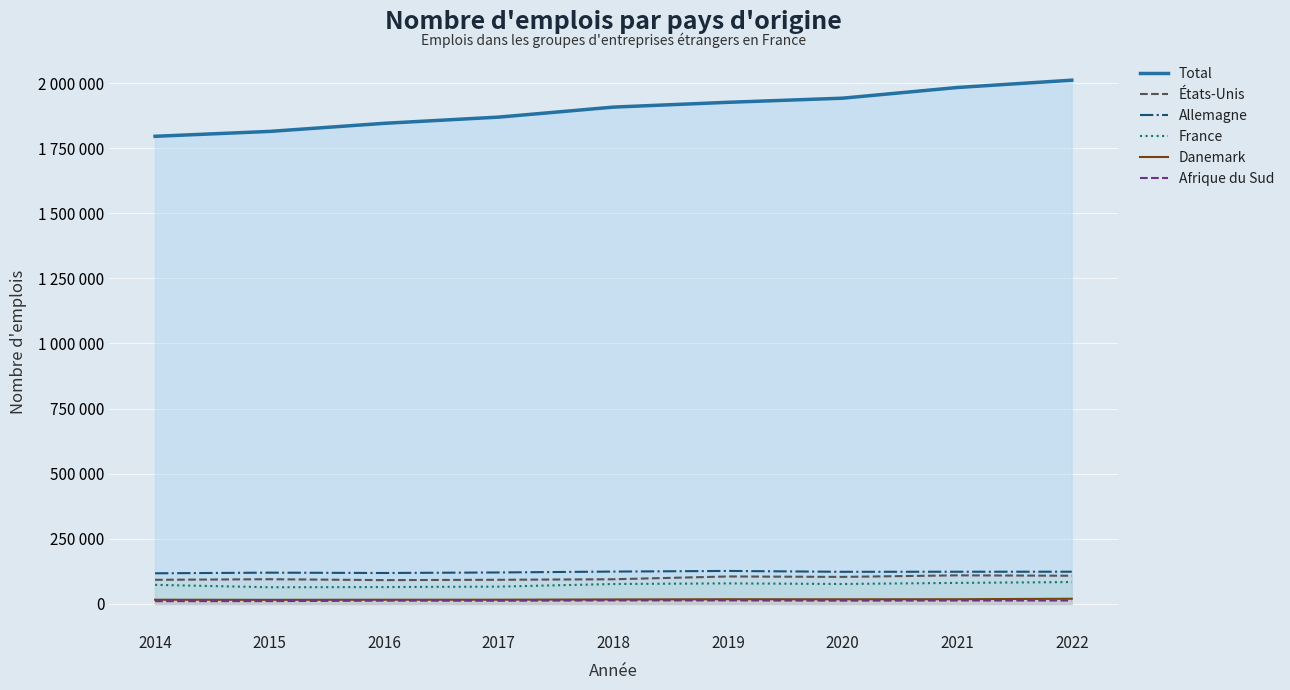

Reading left to right, what are all the values shown in this chart?

Total: 2014=1795609	2015=1814357	2016=1845430	2017=1869317	2018=1907706	2019=1926129	2020=1941973	2021=1982959	2022=2011104
États-Unis: 2014=92306	2015=94571	2016=91160	2017=92453	2018=94459	2019=105199	2020=103527	2021=109445	2022=107931
Allemagne: 2014=117348	2015=119791	2016=118515	2017=120550	2018=123940	2019=126358	2020=123060	2021=123323	2022=123404
France: 2014=72966	2015=63778	2016=64491	2017=66194	2018=76226	2019=78620	2020=76287	2021=80469	2022=83663
Danemark: 2014=15818	2015=15435	2016=15828	2017=15957	2018=16864	2019=17721	2020=17466	2021=17763	2022=19542
Afrique du Sud: 2014=10165	2015=10446	2016=12205	2017=11861	2018=13169	2019=13064	2020=12252	2021=12749	2022=12727